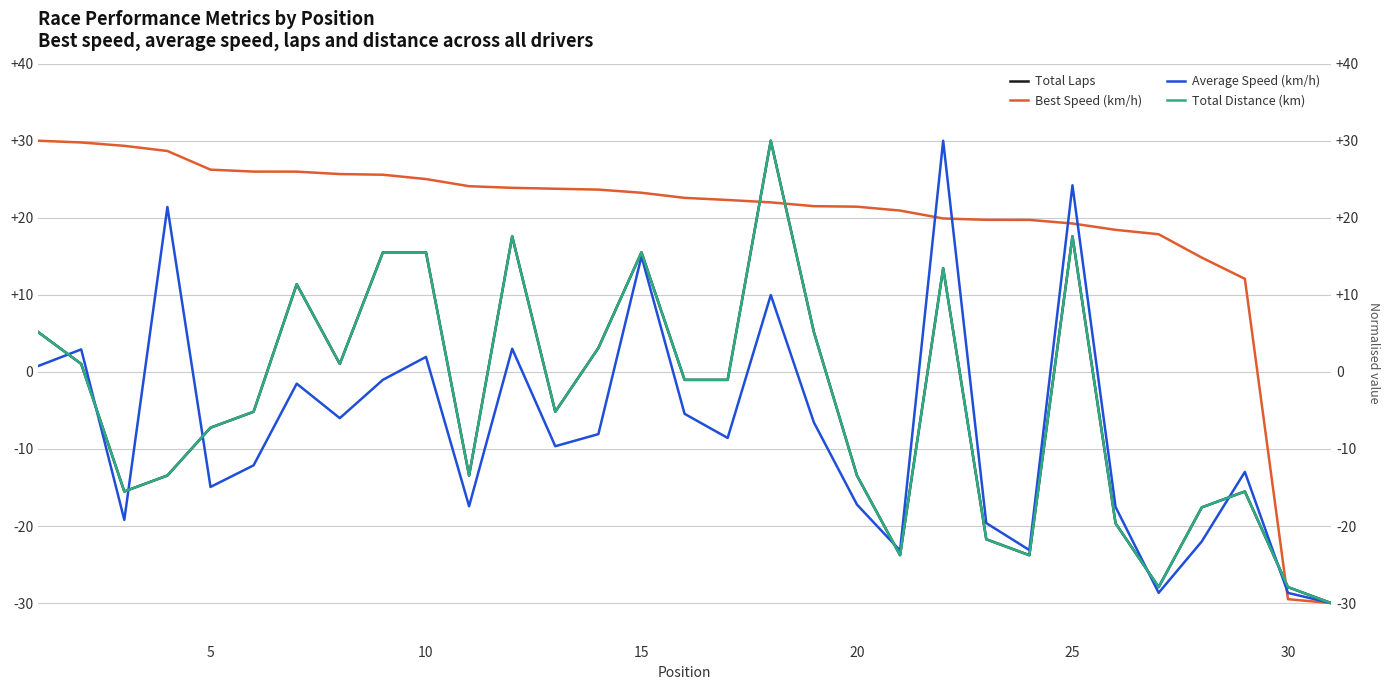

At which label does Total Laps first exceed -5?

5